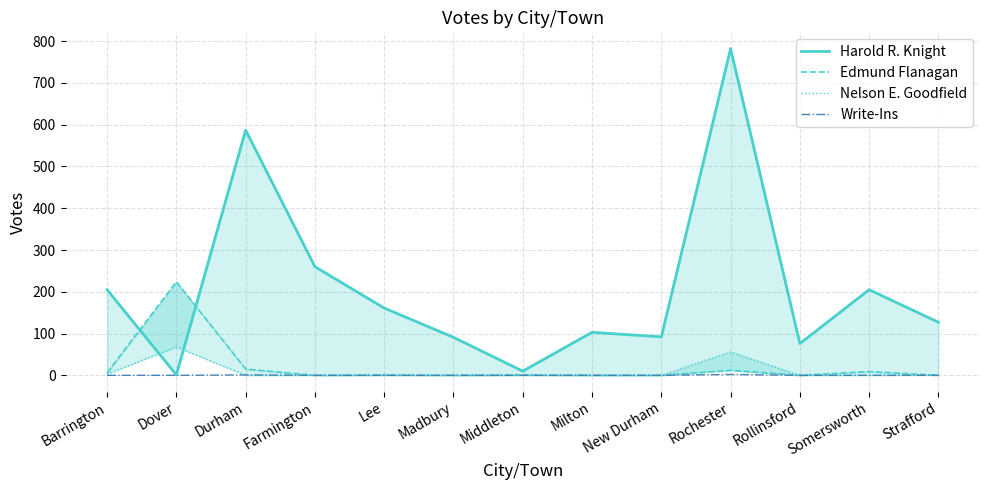

Between Farmington and Strafford, which series saw the biggest shift?

Harold R. Knight